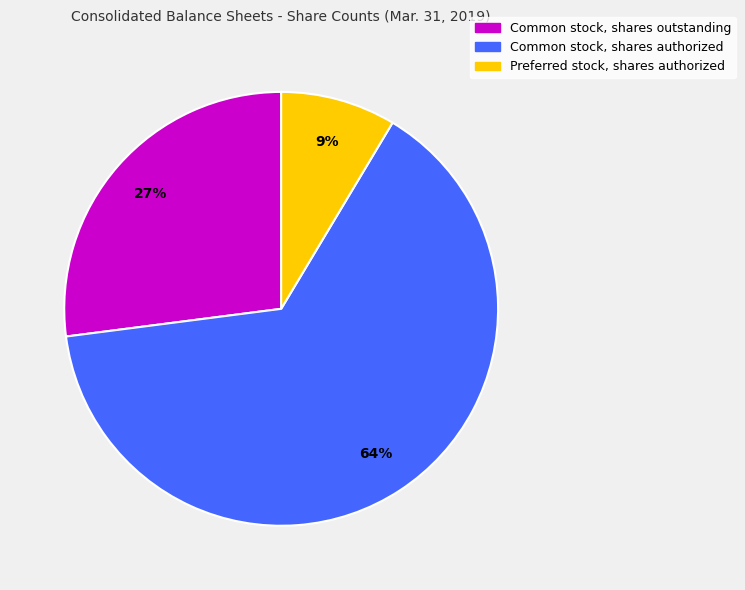

To the nearest percent, what percentage of the pie is Preferred stock, shares authorized?

9%